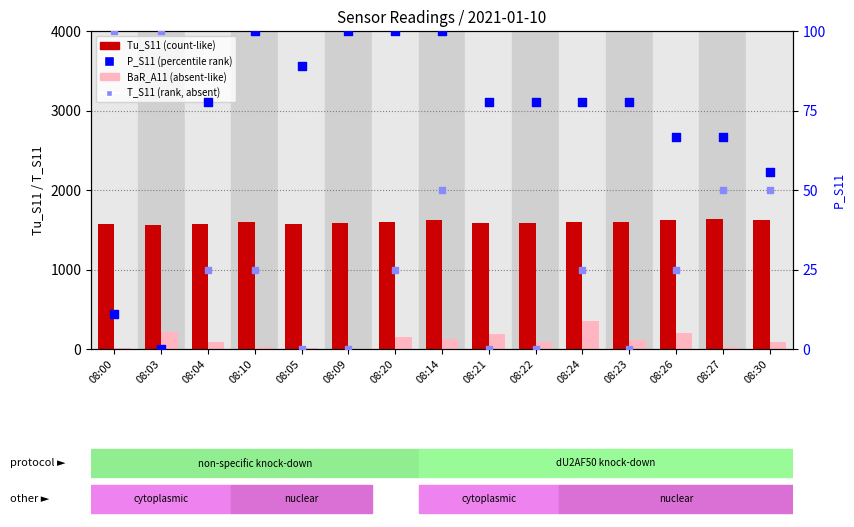

What is the total value across all series at 08:26?

1916.7